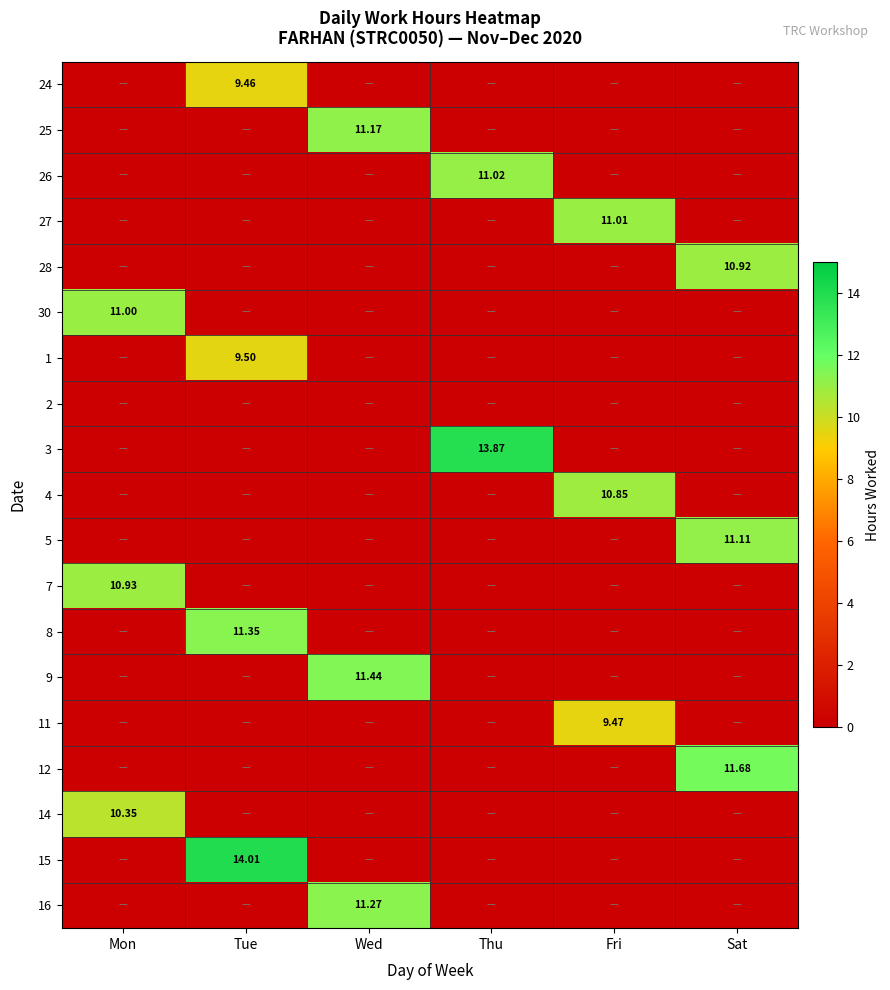

The 8 series shows 0.0 at Thu. True or false?

True